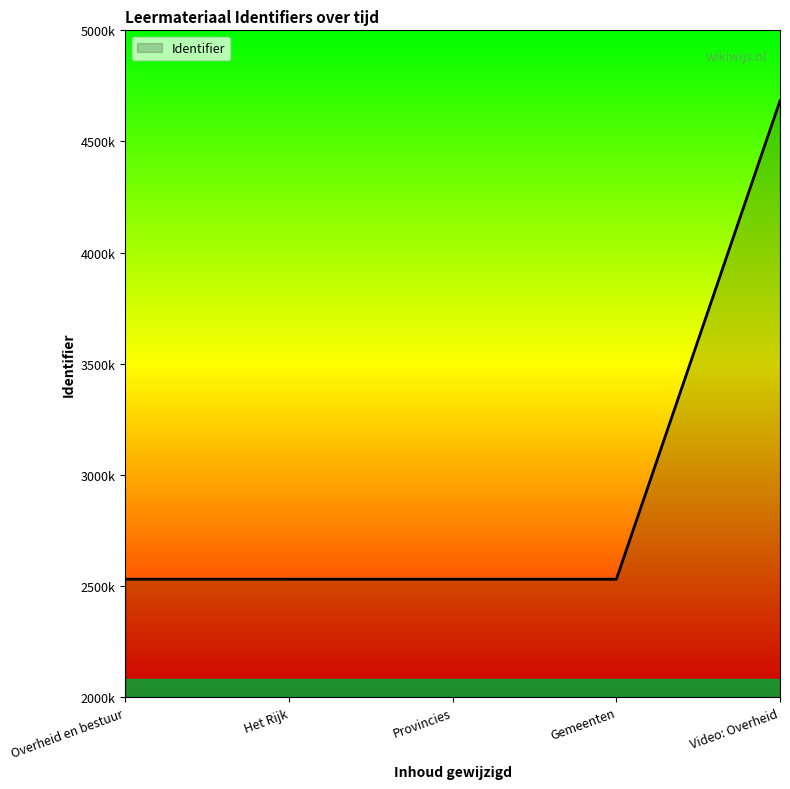

Does the chart display data point markers on the line(s)?

No